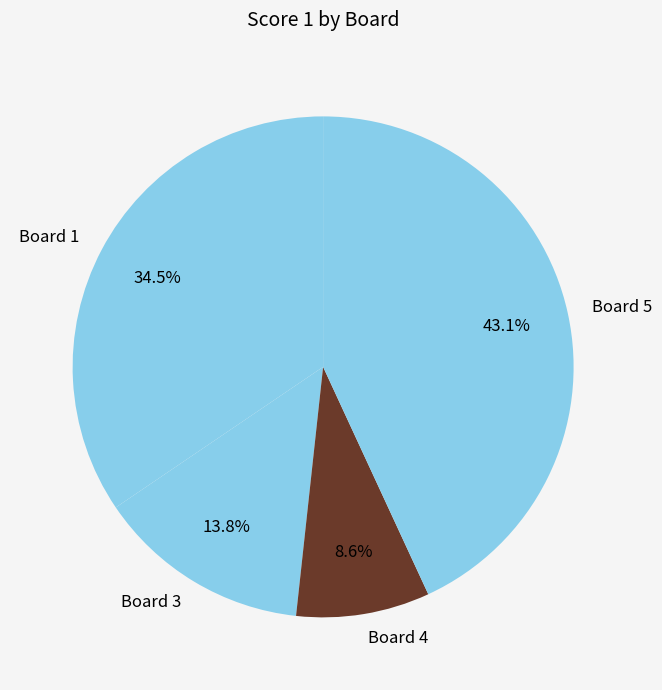

What portion of the pie excludes Board 4?

91.4%